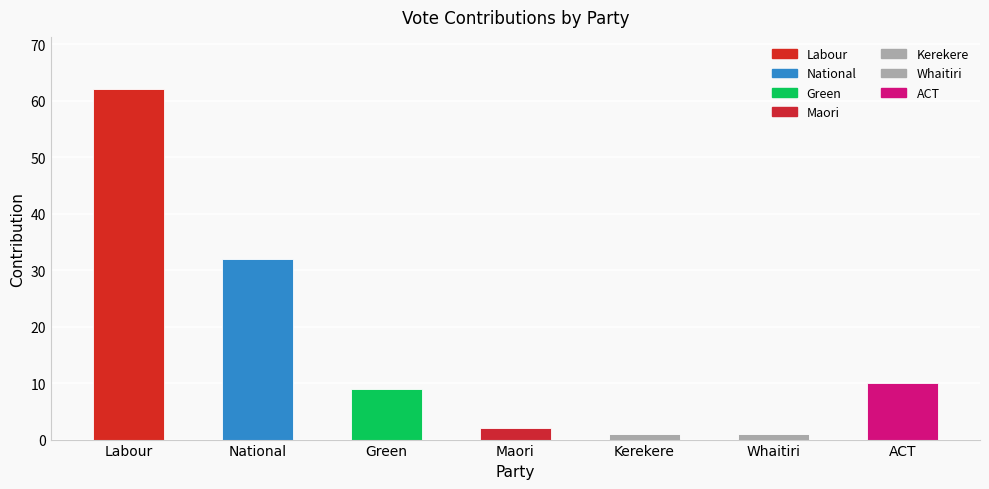

True or false: the data shows 62 at Labour.

True